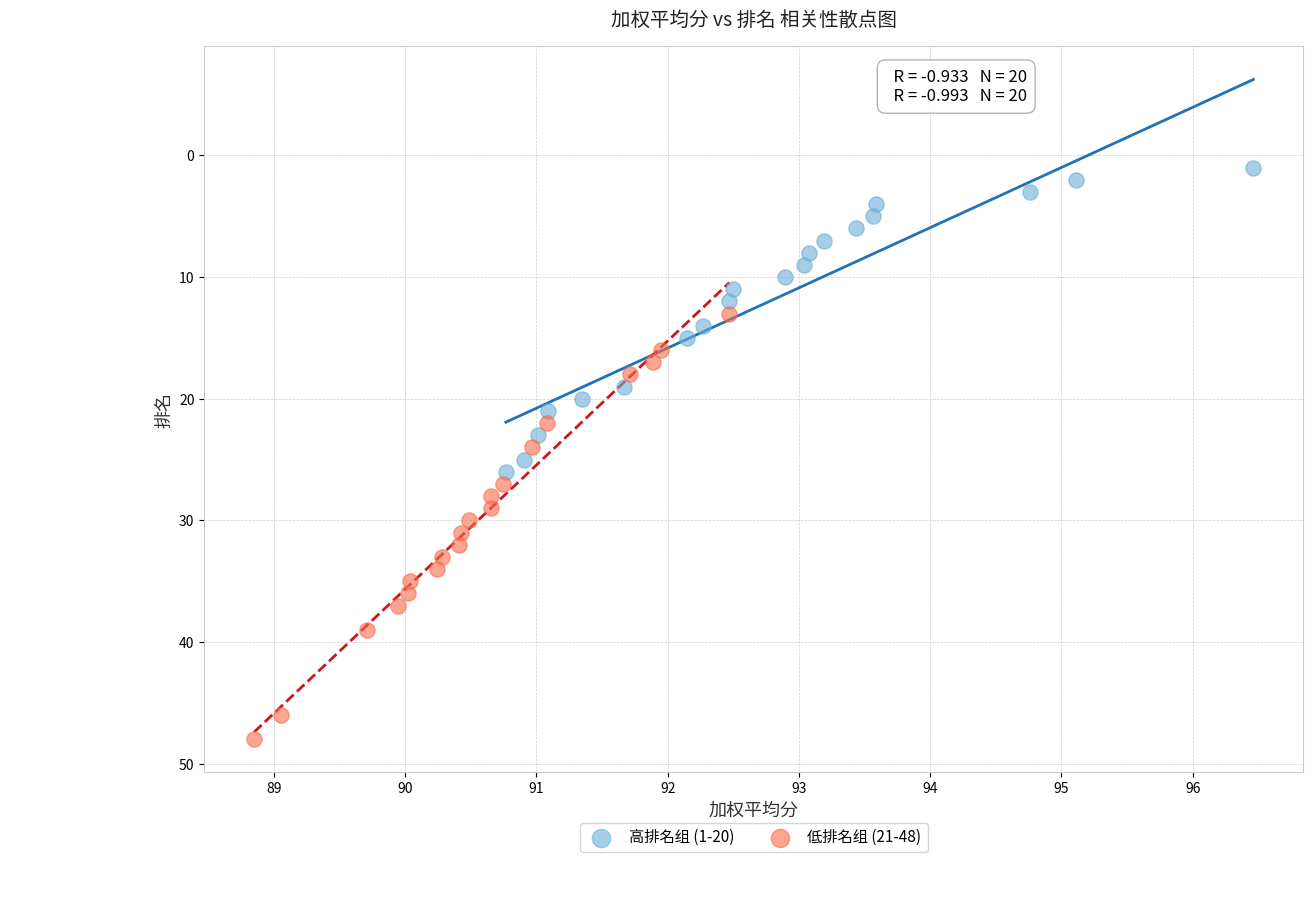

Which series contains the lowest Y value?

高排名组 (1-20)